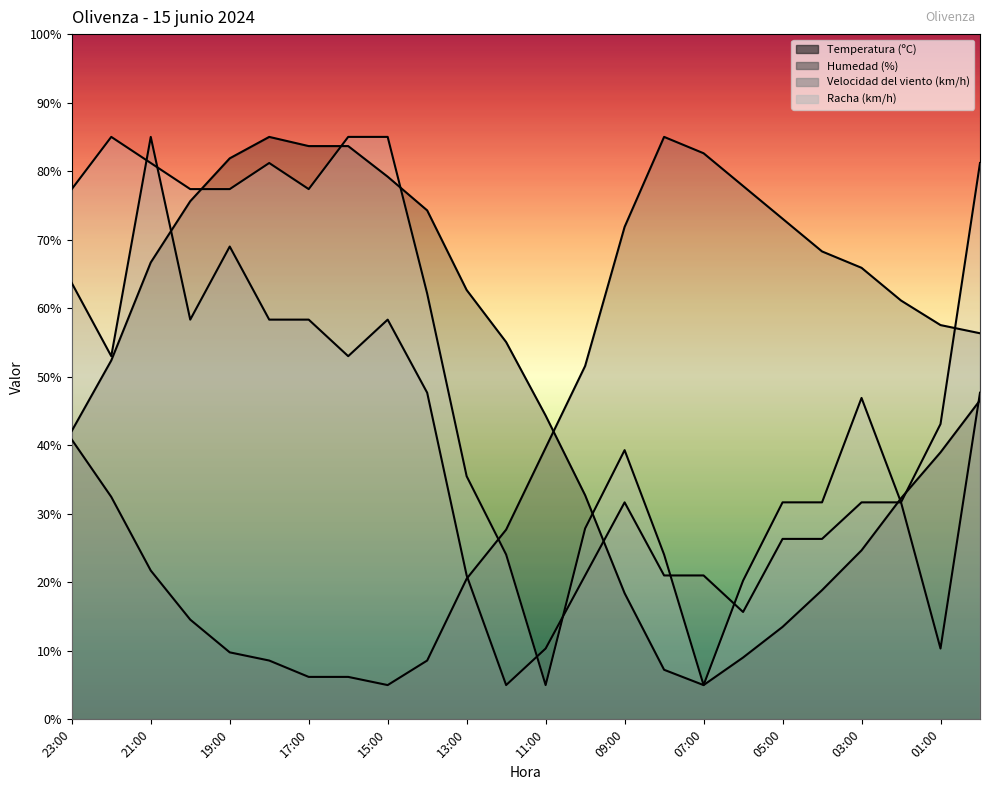

Between 18:00 and 14:00, which is larger?

18:00